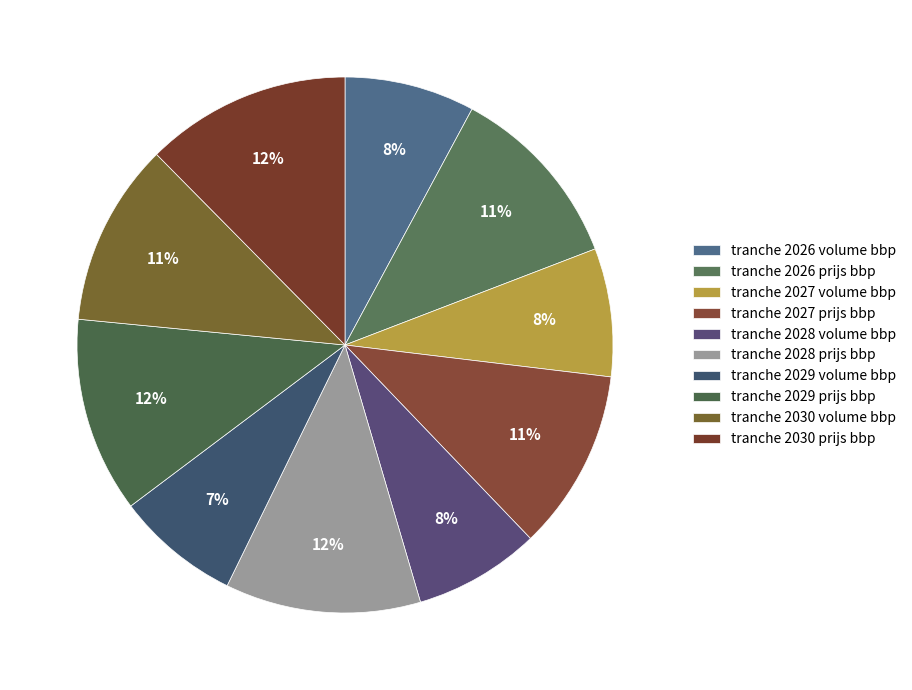

How many slices are in this pie chart?

10